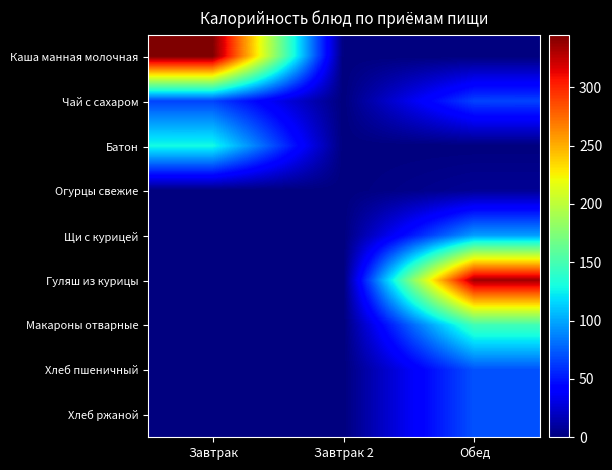

What is the total value across all series at Обед?

794.5